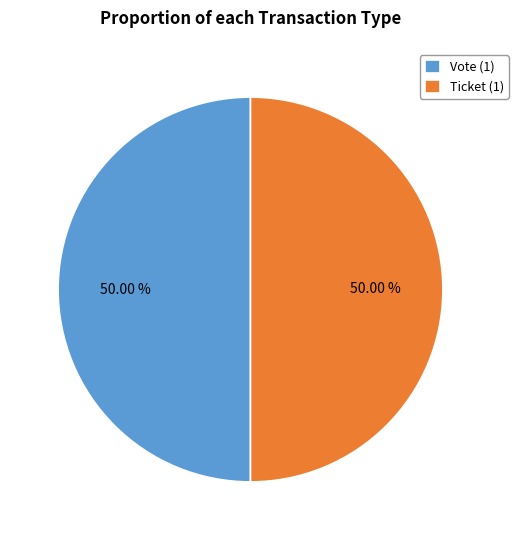

Do Vote (1) and Ticket (1) together represent more than half of the pie?

Yes